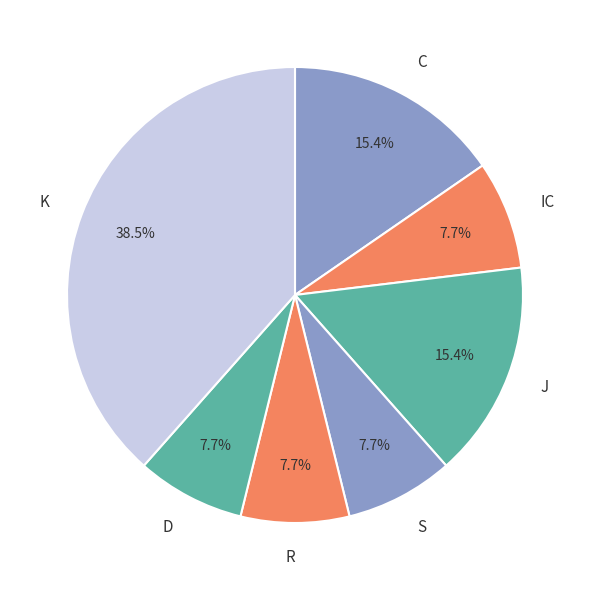

Is D the majority of the pie?

No